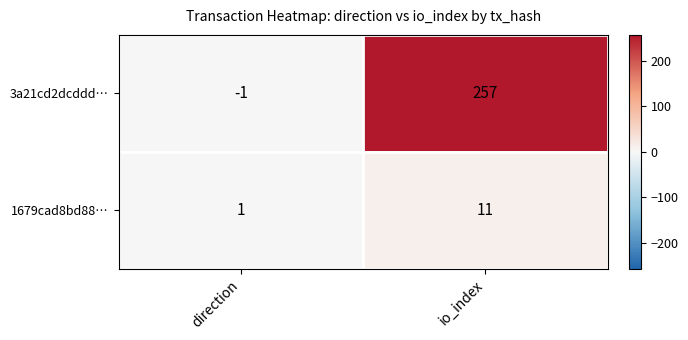

True or false: 1679cad8bd88… has a value of 0 at direction.

False